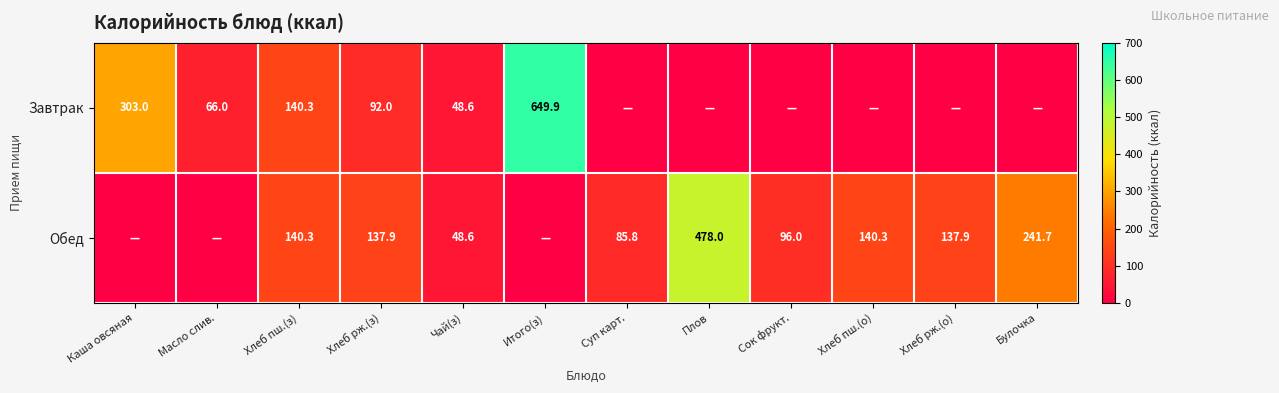

What is the total value across all series at Хлеб рж.(з)?

229.9